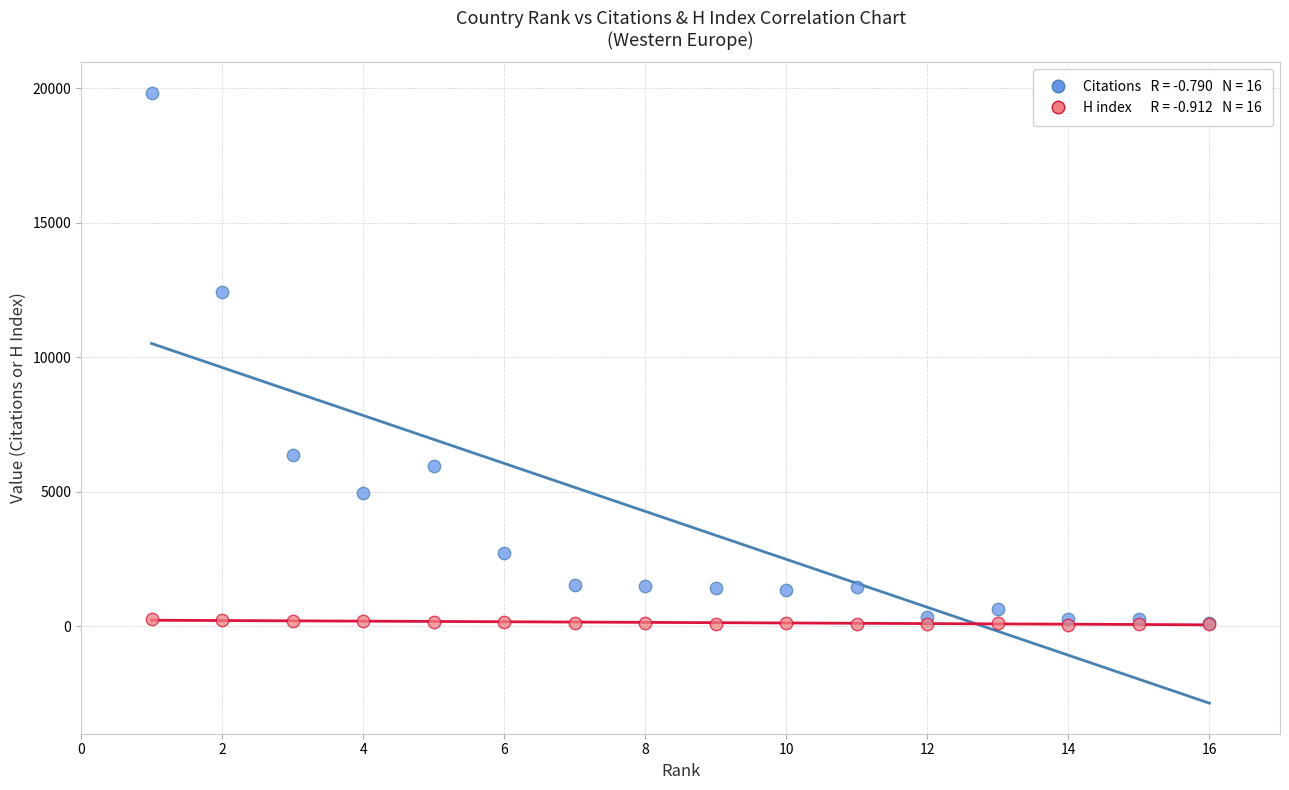

Across all series, what Y value is closest to 9941?

12422